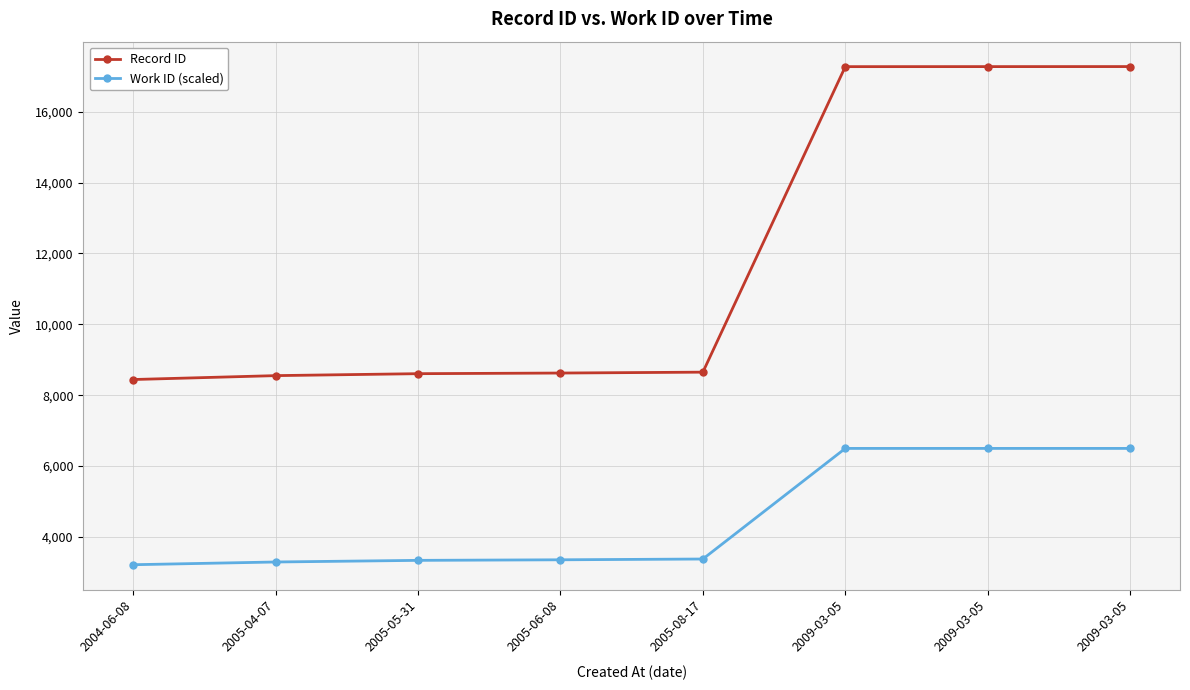

Reading left to right, what are all the values shown in this chart?

Record ID: 2004-06-08=8441	2005-04-07=8551	2005-05-31=8606	2005-06-08=8624	2005-08-17=8649	2009-03-05=17275	2009-03-05=17276	2009-03-05=17277
Work ID (scaled): 2004-06-08=3212	2005-04-07=3289	2005-05-31=3335	2005-06-08=3351	2005-08-17=3373	2009-03-05=6496	2009-03-05=6496	2009-03-05=6496